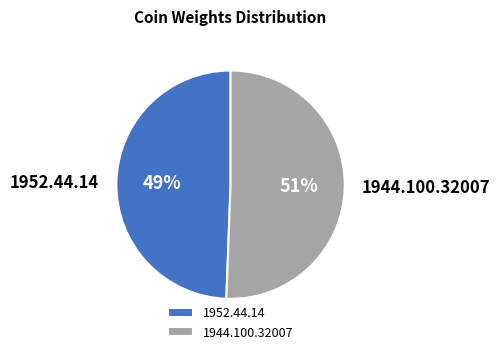

Which category has the biggest portion of the pie?

1944.100.32007